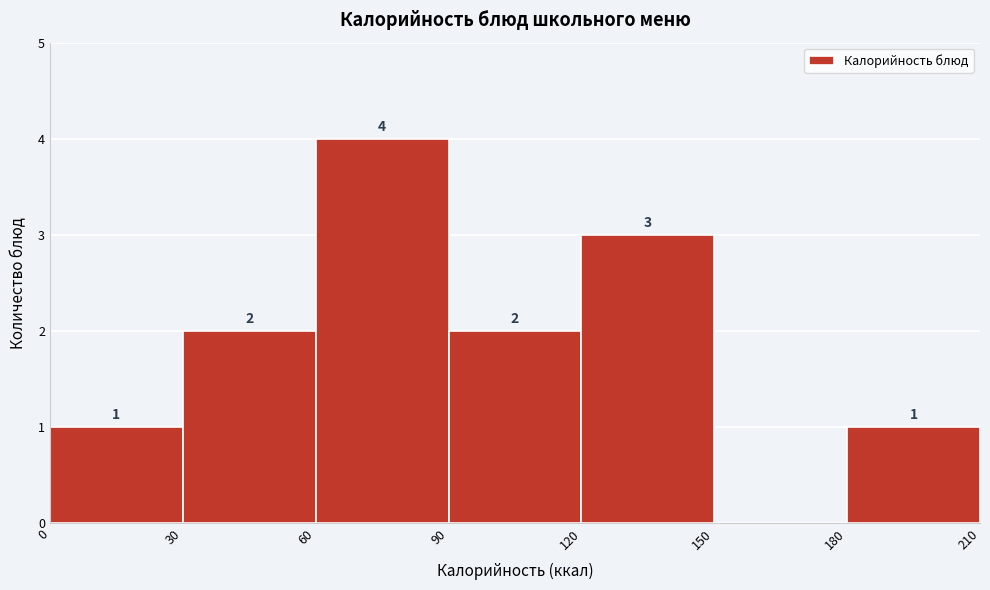

Which range on the x-axis has the tallest bar?

60 to 90